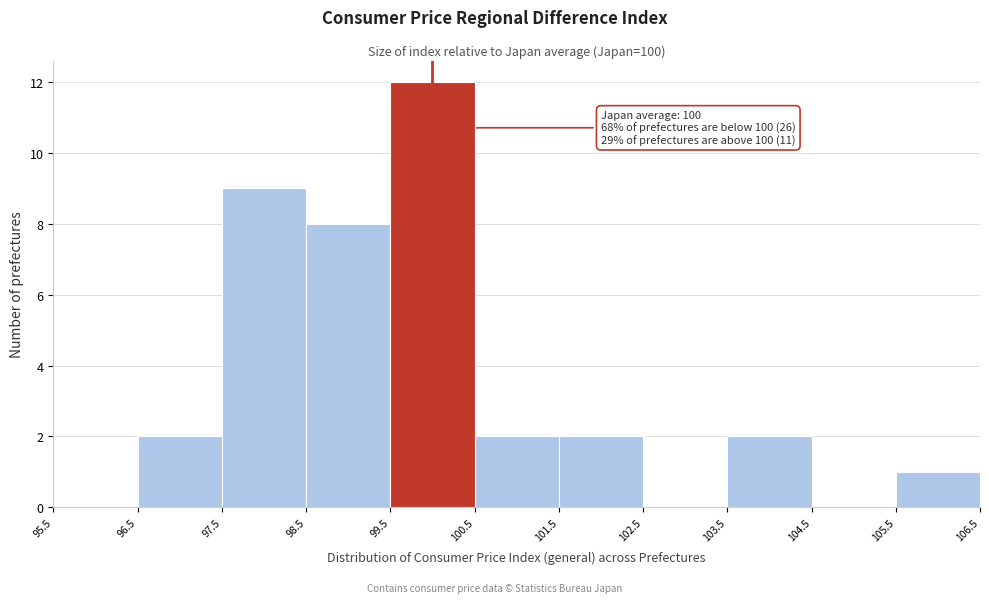

Over which range of the x-axis is the bar tallest?

99.5 to 100.5